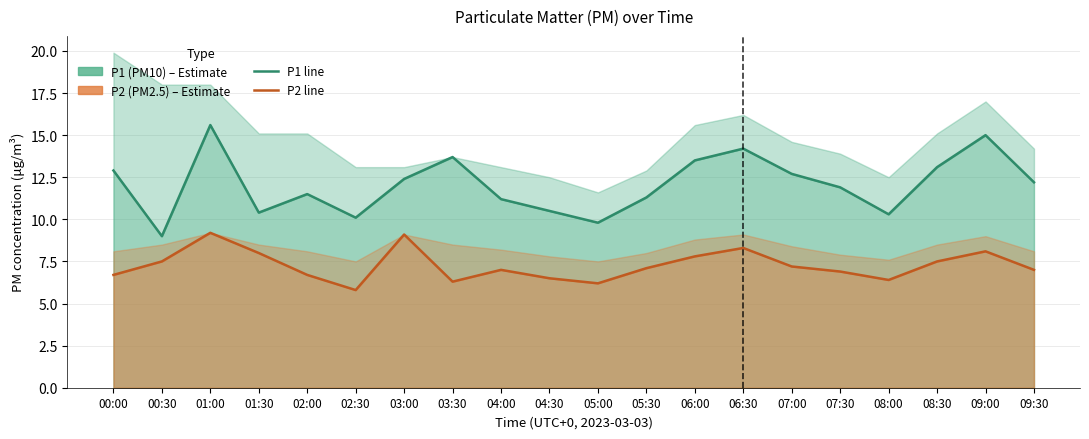

Where is the first local maximum for P1 (PM10)?

01:00